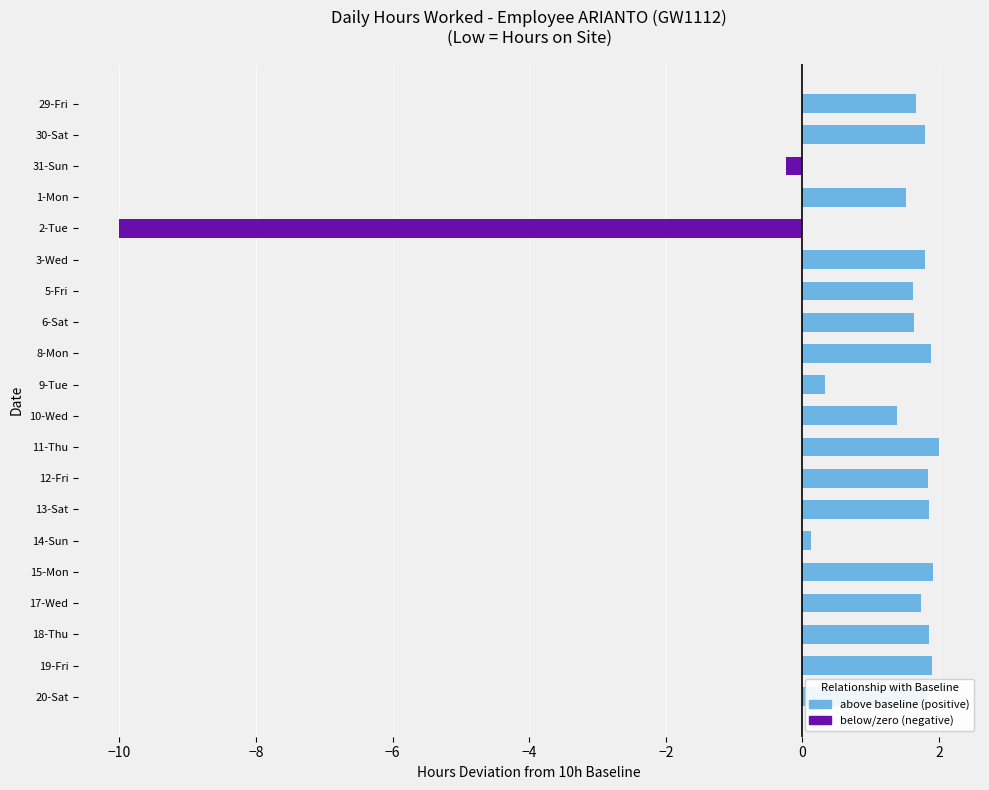

What is the average value?

0.9